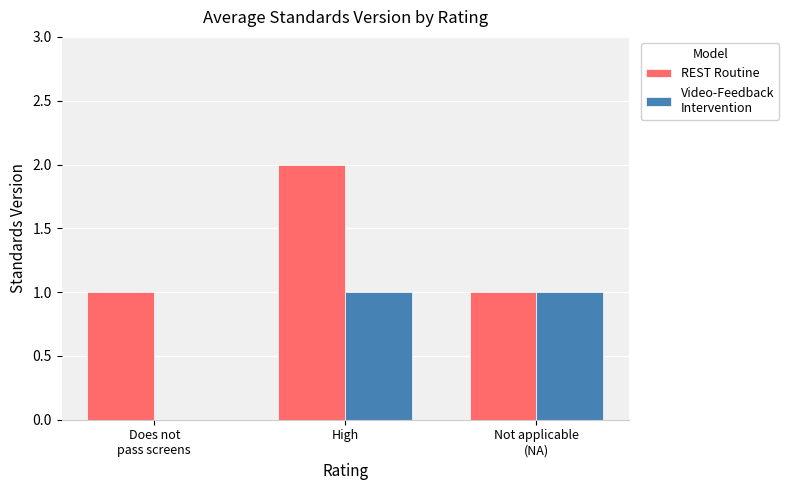

What is the total value across all series at High?

3